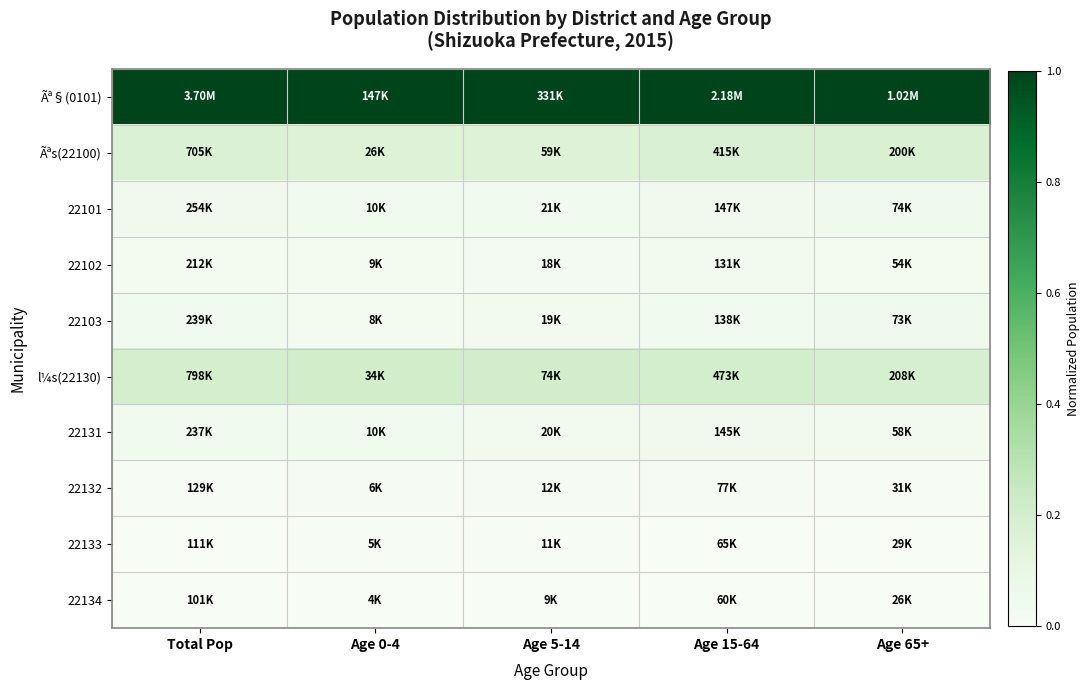

Reading left to right, transcribe all the data shown in this chart.

Ãª§(0101): Total Pop=1.0	Age 0-4=1.0	Age 5-14=1.0	Age 15-64=1.0	Age 65+=1.0
Ãªs(22100): Total Pop=0.2	Age 0-4=0.2	Age 5-14=0.2	Age 15-64=0.2	Age 65+=0.2
22101: Total Pop=0.0	Age 0-4=0.0	Age 5-14=0.0	Age 15-64=0.0	Age 65+=0.0
22102: Total Pop=0.0	Age 0-4=0.0	Age 5-14=0.0	Age 15-64=0.0	Age 65+=0.0
22103: Total Pop=0.0	Age 0-4=0.0	Age 5-14=0.0	Age 15-64=0.0	Age 65+=0.0
l¼s(22130): Total Pop=0.2	Age 0-4=0.2	Age 5-14=0.2	Age 15-64=0.2	Age 65+=0.2
22131: Total Pop=0.0	Age 0-4=0.0	Age 5-14=0.0	Age 15-64=0.0	Age 65+=0.0
22132: Total Pop=0.0	Age 0-4=0.0	Age 5-14=0.0	Age 15-64=0.0	Age 65+=0.0
22133: Total Pop=0.0	Age 0-4=0.0	Age 5-14=0.0	Age 15-64=0.0	Age 65+=0.0
22134: Total Pop=0.0	Age 0-4=0.0	Age 5-14=0.0	Age 15-64=0.0	Age 65+=0.0